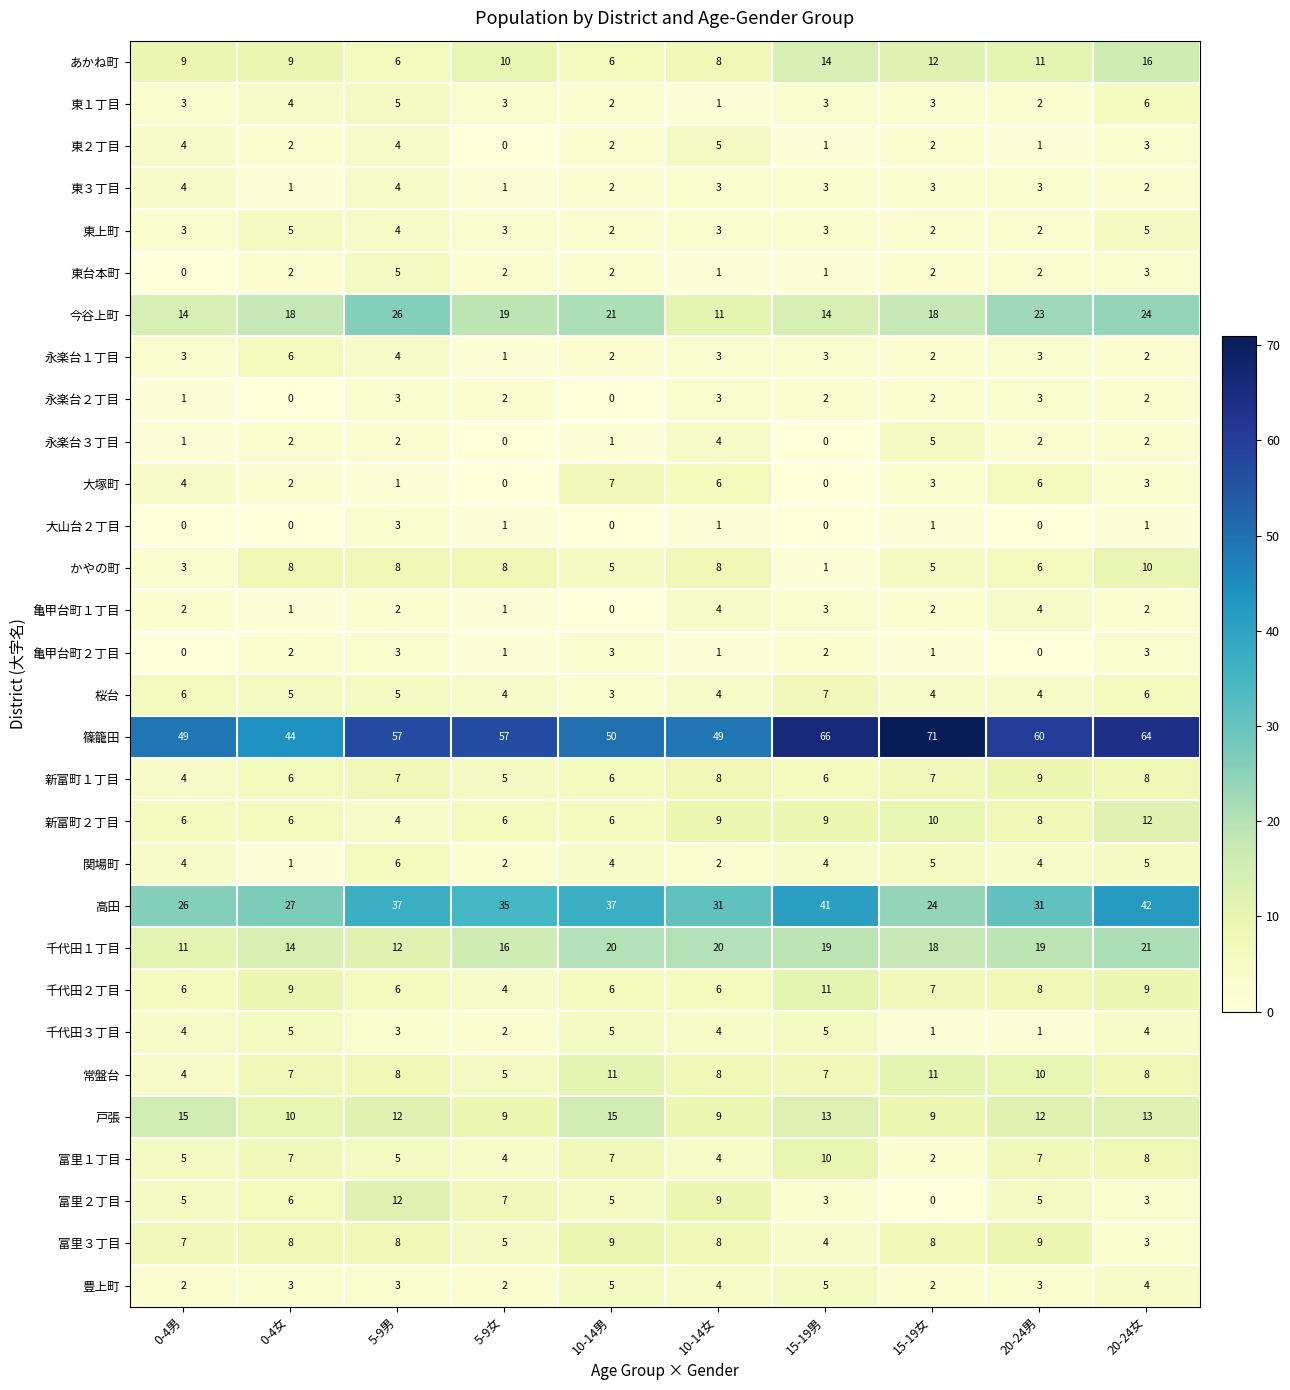

What is the difference between the maximum and minimum values in the 富里２丁目 series?

12